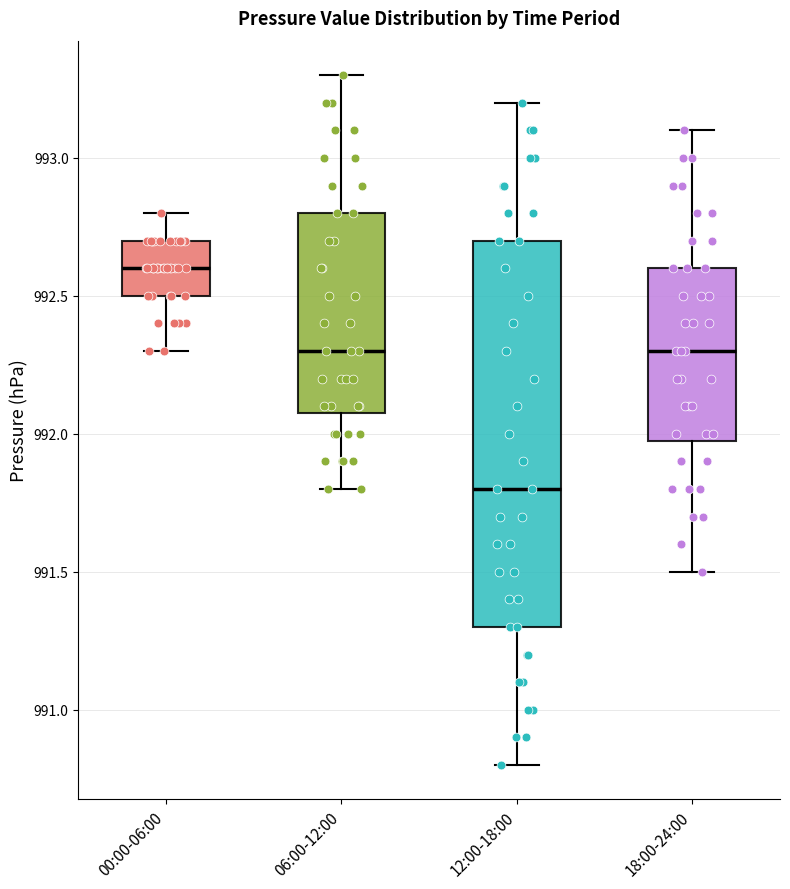

Where does the median line of the box for 00:00-06:00 sit on the y-axis? The values are not printed on the chart, so give them approximately, as read against the axis.

992.6